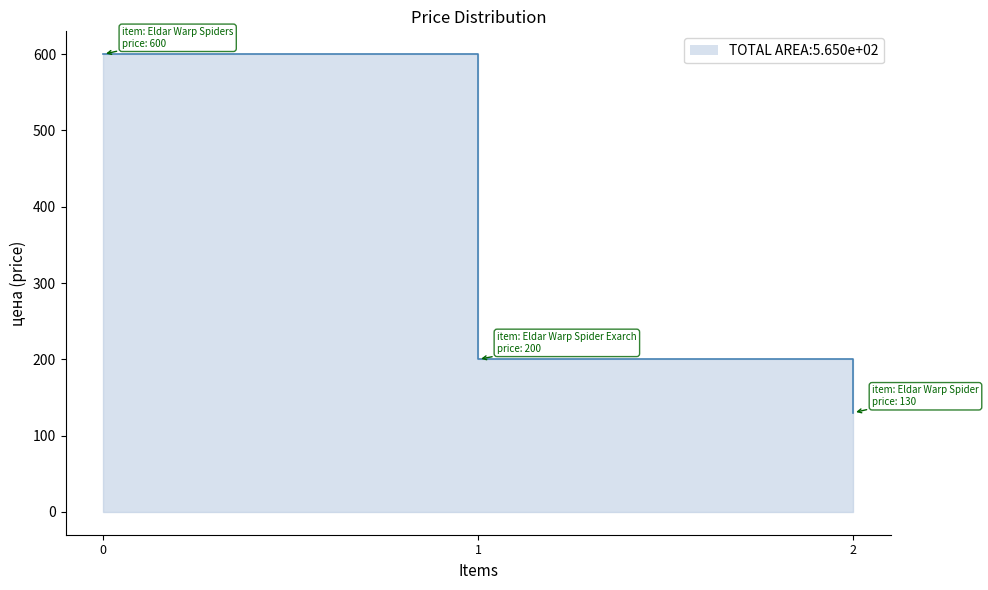

List the labels in order of value, smallest first.

2, 1, 0